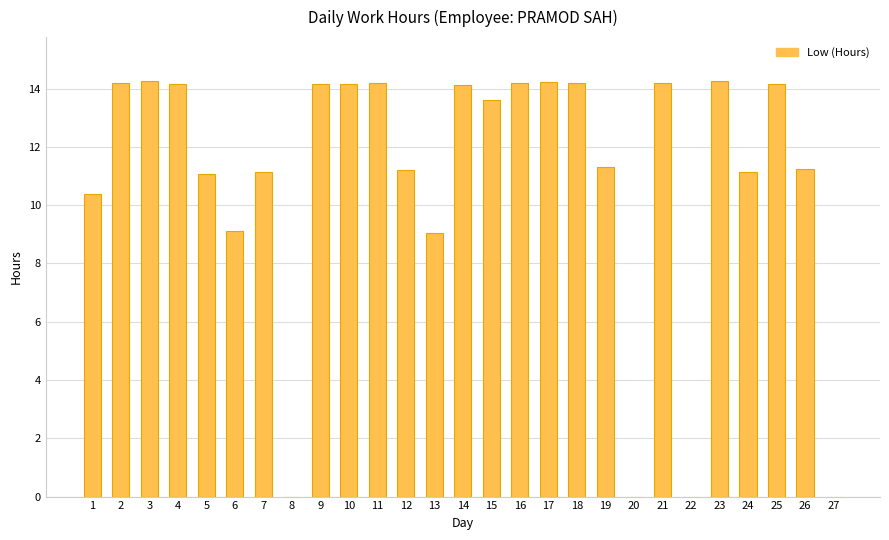

The value at 16 is 25.0. True or false?

False